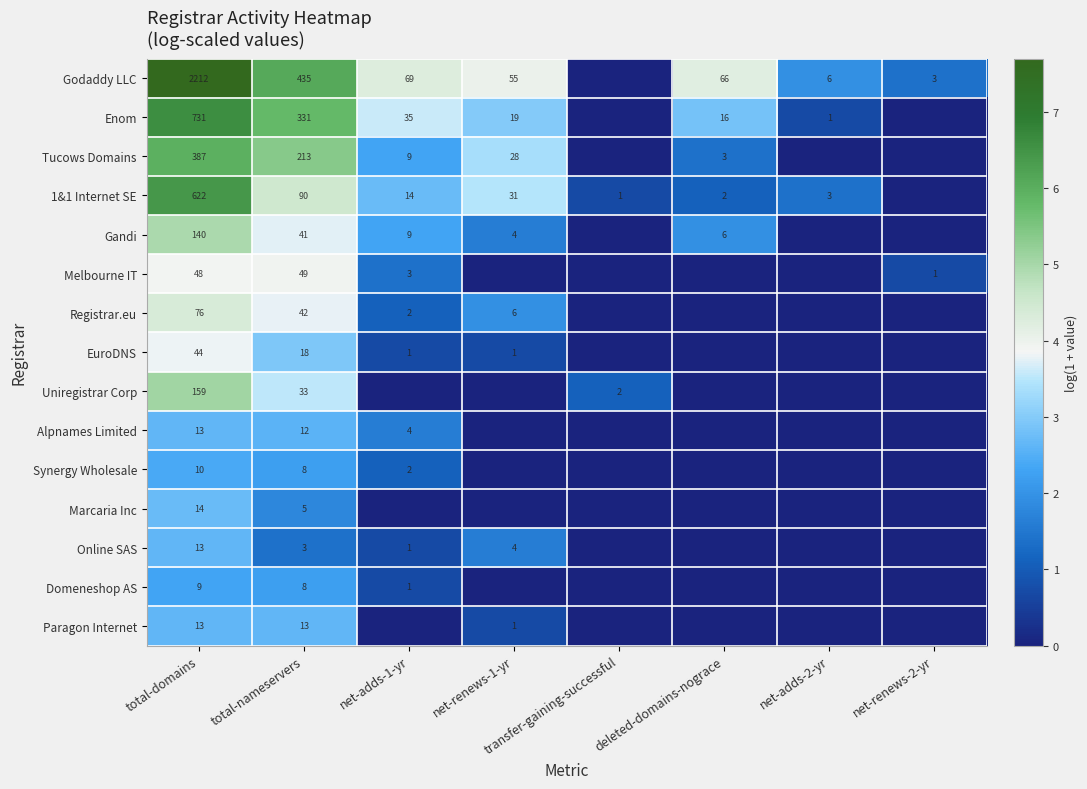

Which has a higher value, net-renews-2-yr or net-adds-1-yr?

net-adds-1-yr